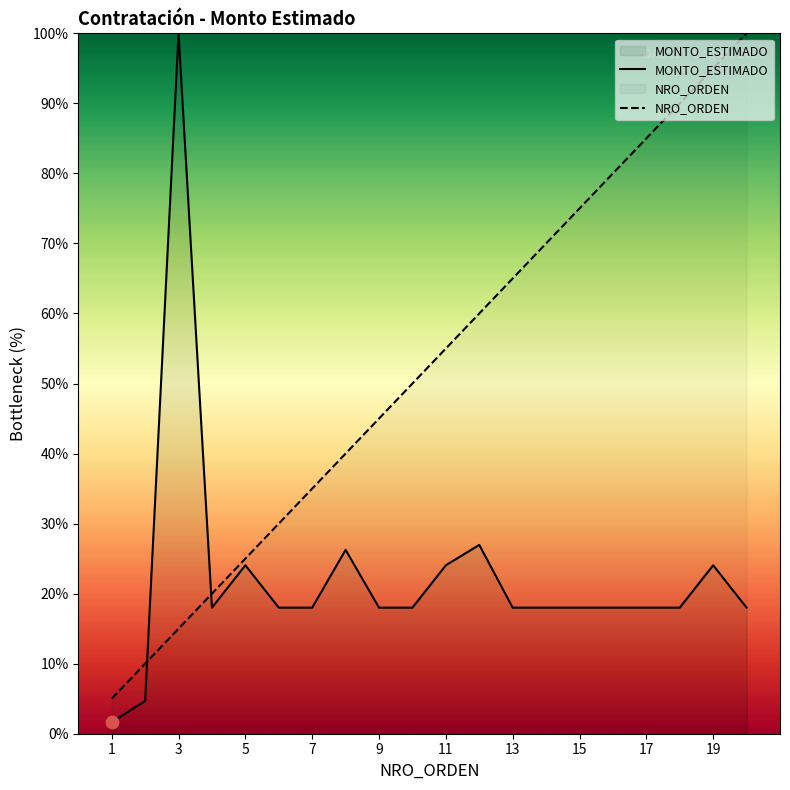

What is the total value across all series at 7?

53.0